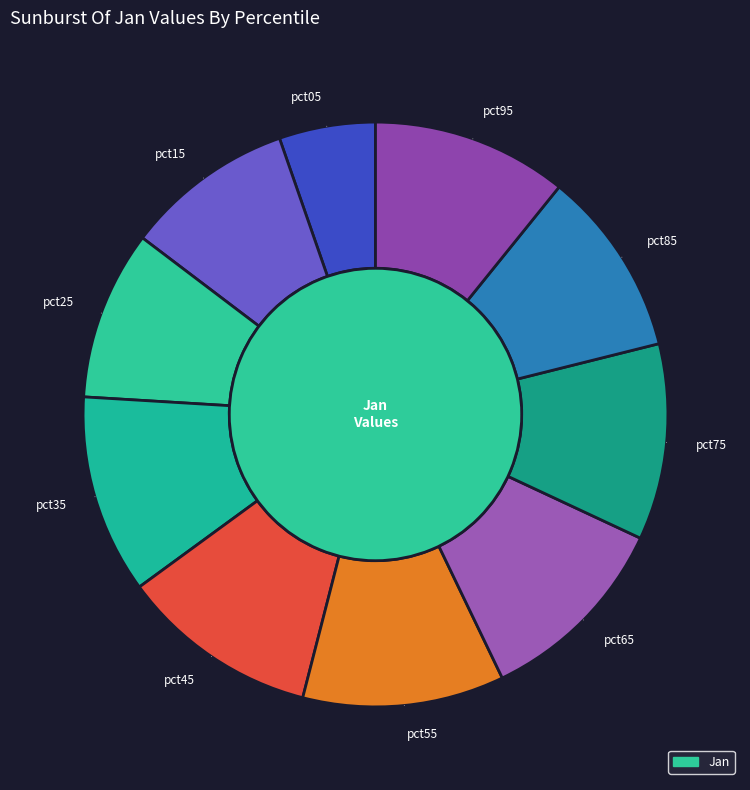

True or false: pct25 accounts for 9% of the total.

True